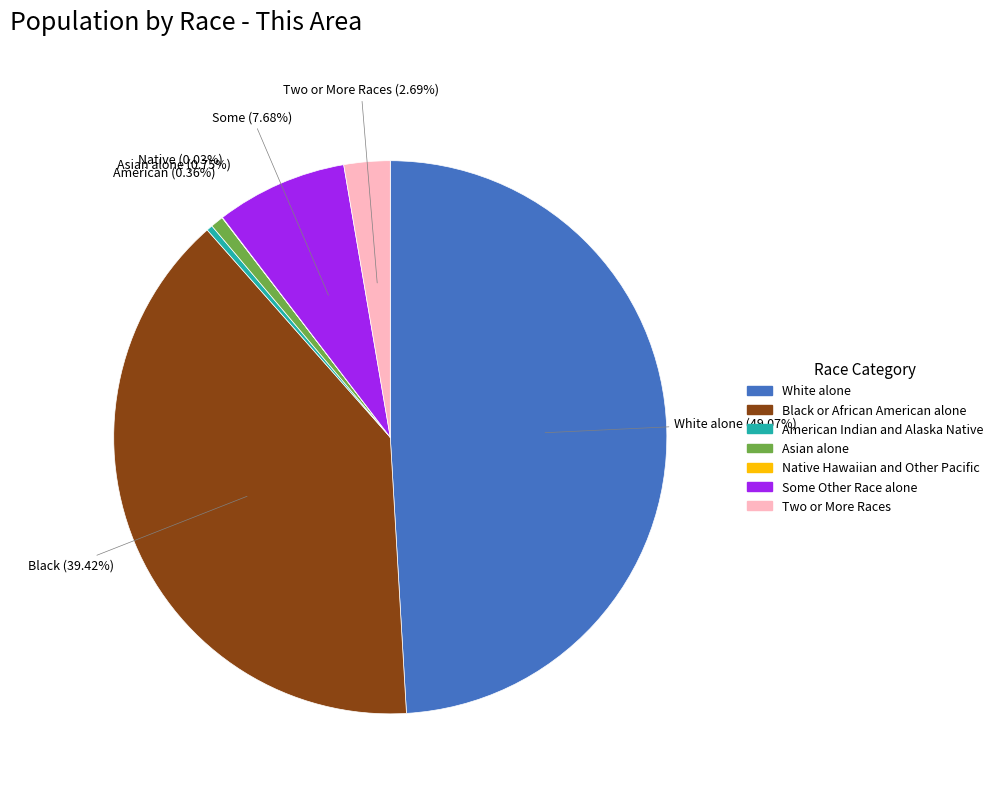

What is the ratio of the value at White alone to the value at Asian alone?

65.1